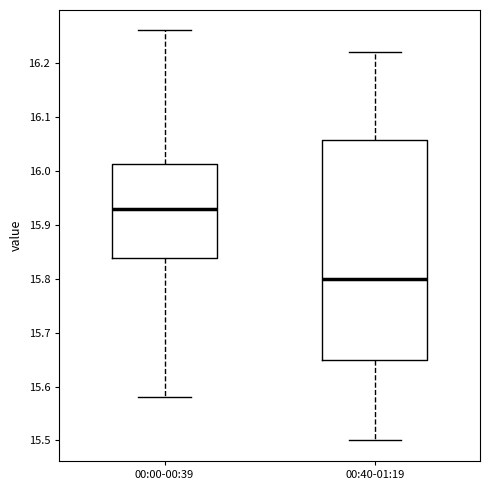

Reading left to right, transcribe this box plot: for each box, give where its median line is, the range the box spans, and where its two whiskers end, as read against the y-axis. The values are not printed on the chart, so give them approximately, as read against the axis.

00:00-00:39: median 15.93, box 15.84 to 16.01, whiskers 15.58 to 16.26
00:40-01:19: median 15.80, box 15.65 to 16.06, whiskers 15.50 to 16.22